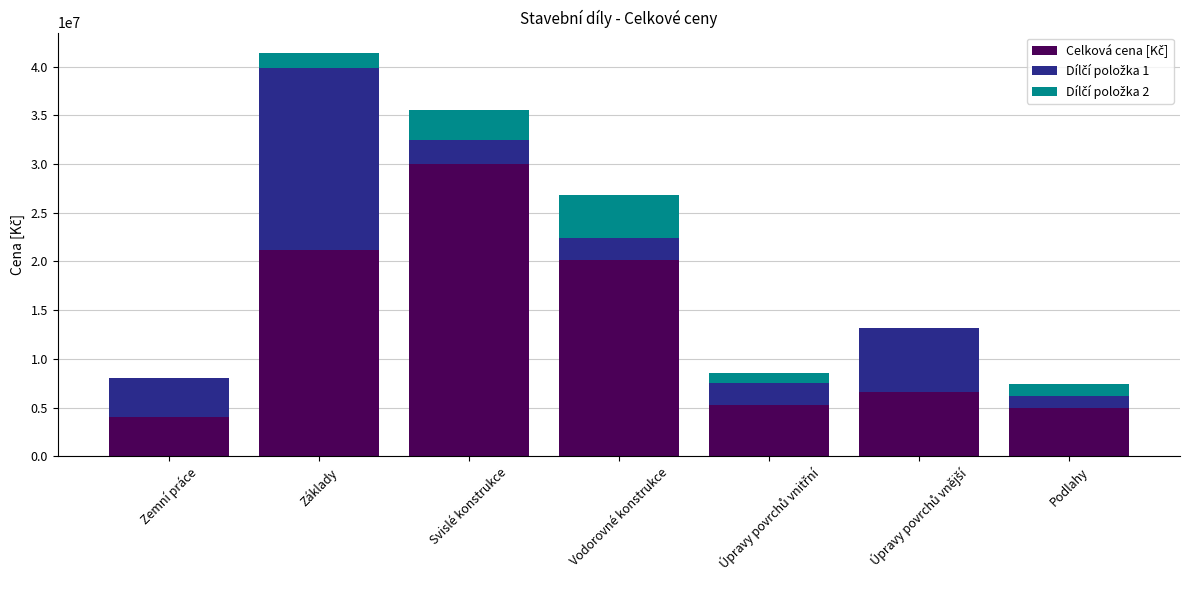

Does the chart contain stacked bars?

Yes